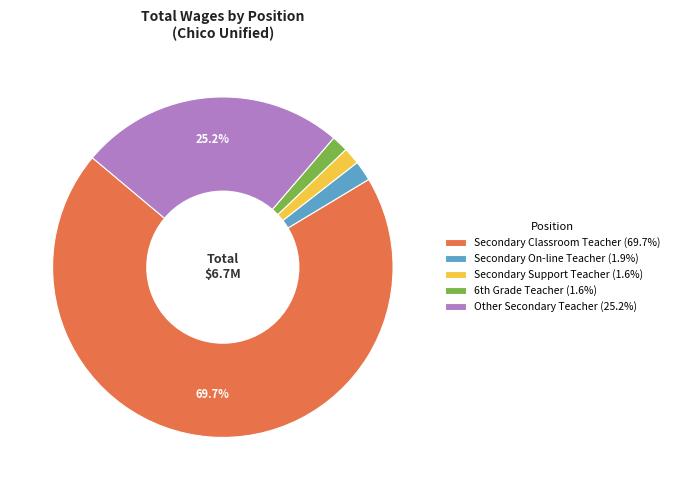

Is the sum of Secondary On-line Teacher (1.9%) and Secondary Support Teacher (1.6%) greater than half?

No